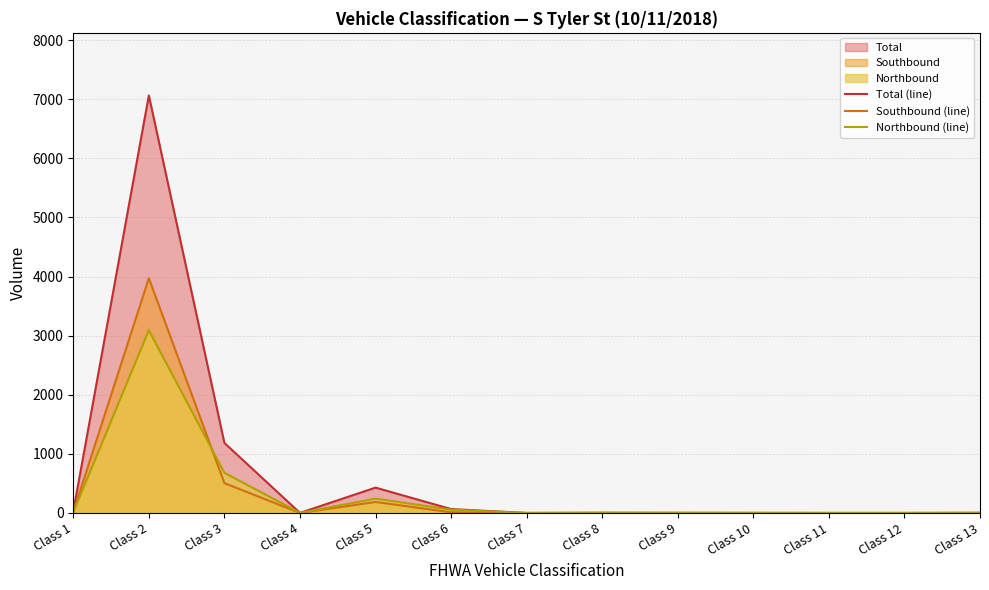

Where does the Northbound (line) series first go above 1?

Class 1